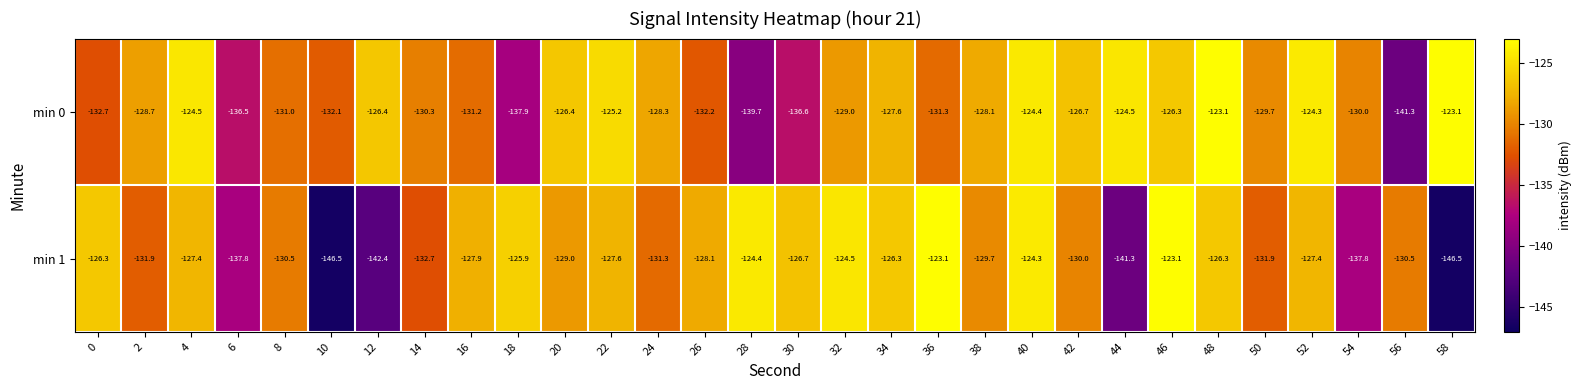

What is the approximate value of min 0 at 20?

-126.4